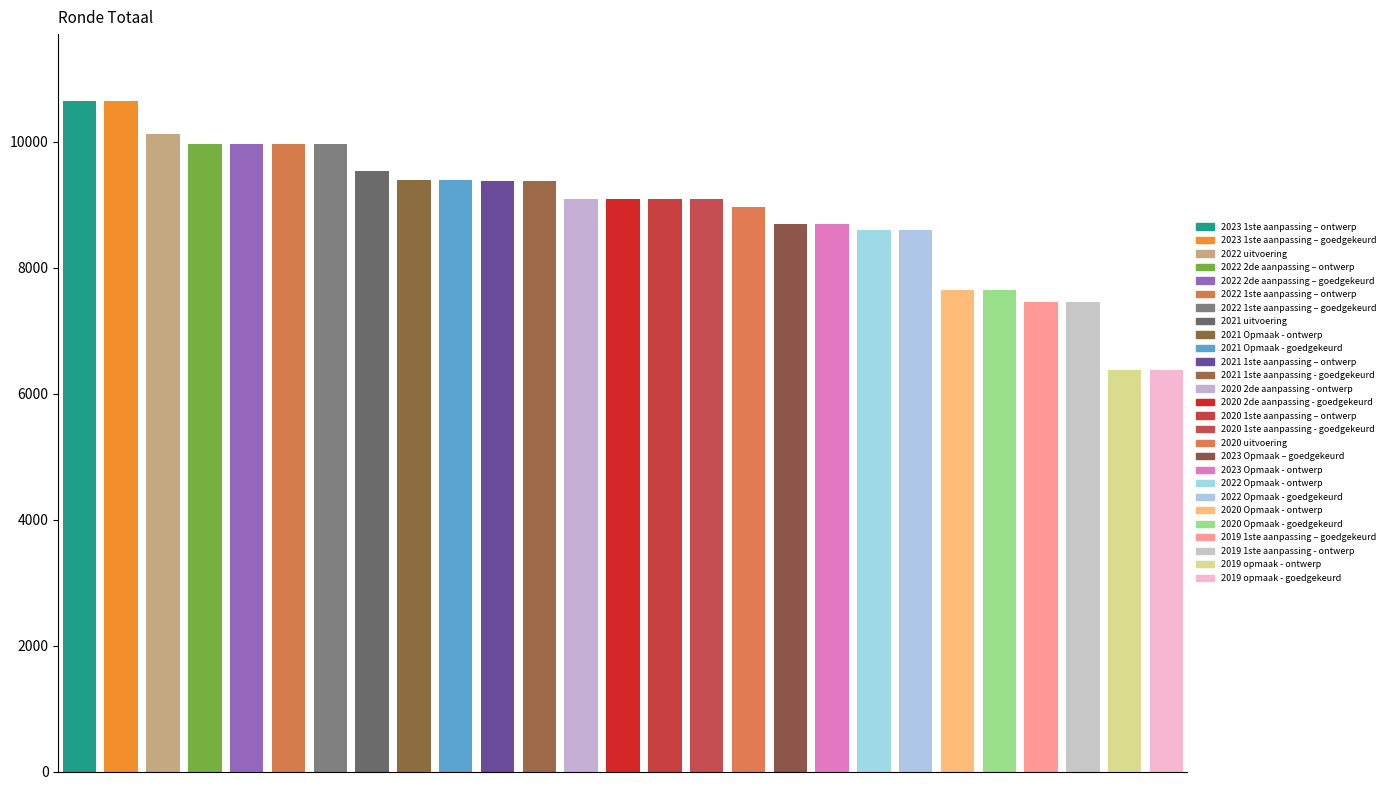

What is the sum of the values at 2019 1ste aanpassing – goedgekeurd and 2023 1ste aanpassing – goedgekeurd?

18096